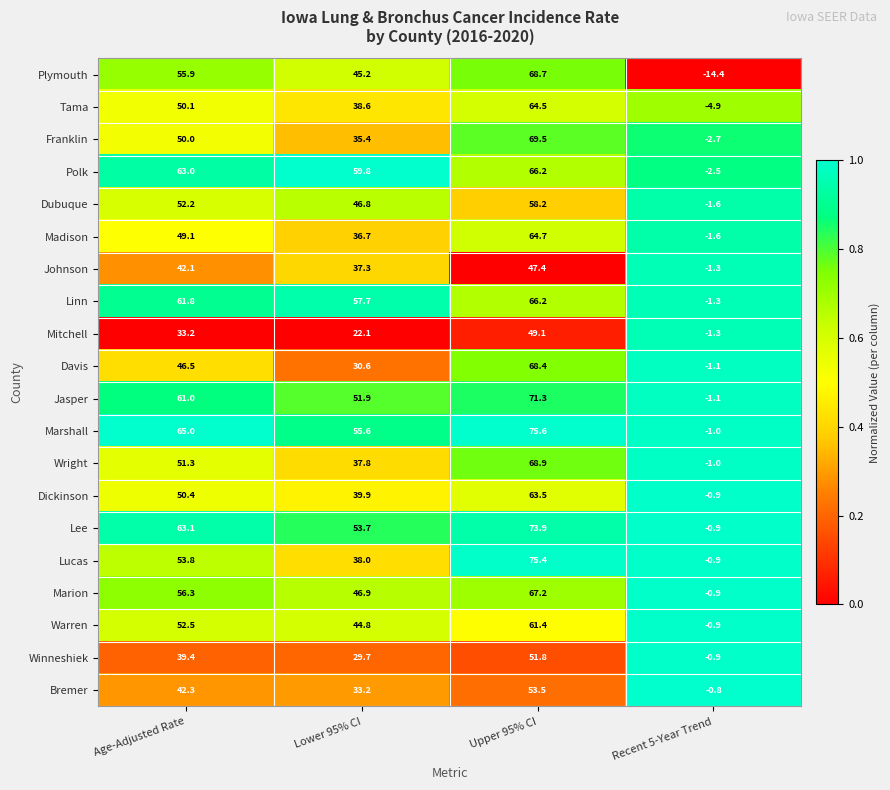

What is the average value of the Jasper series?

45.8